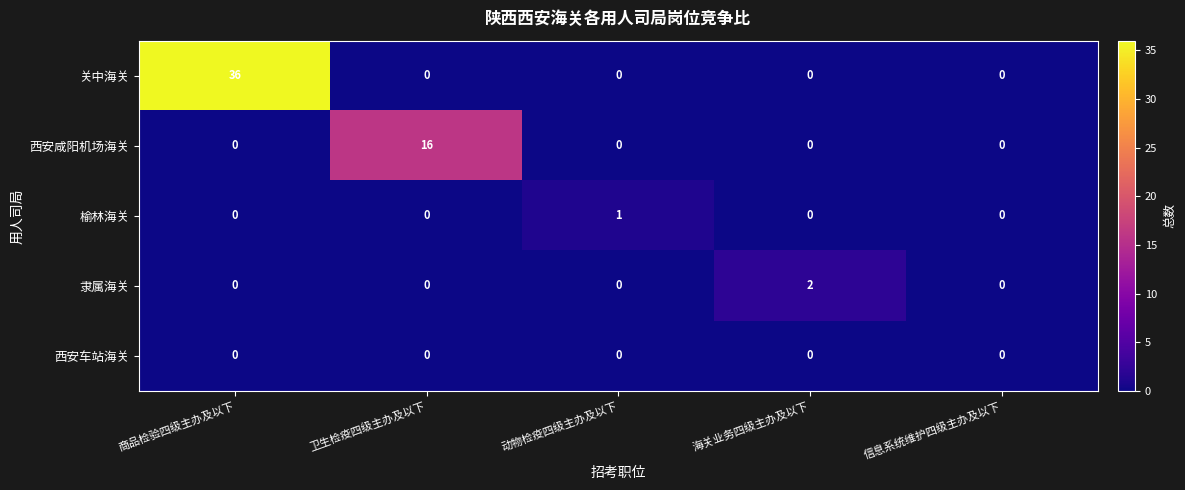

Reading left to right, what are all the values shown in this chart?

关中海关: 36	0	0	0	0
西安咸阳机场海关: 0	16	0	0	0
榆林海关: 0	0	1	0	0
隶属海关: 0	0	0	2	0
西安车站海关: 0	0	0	0	0